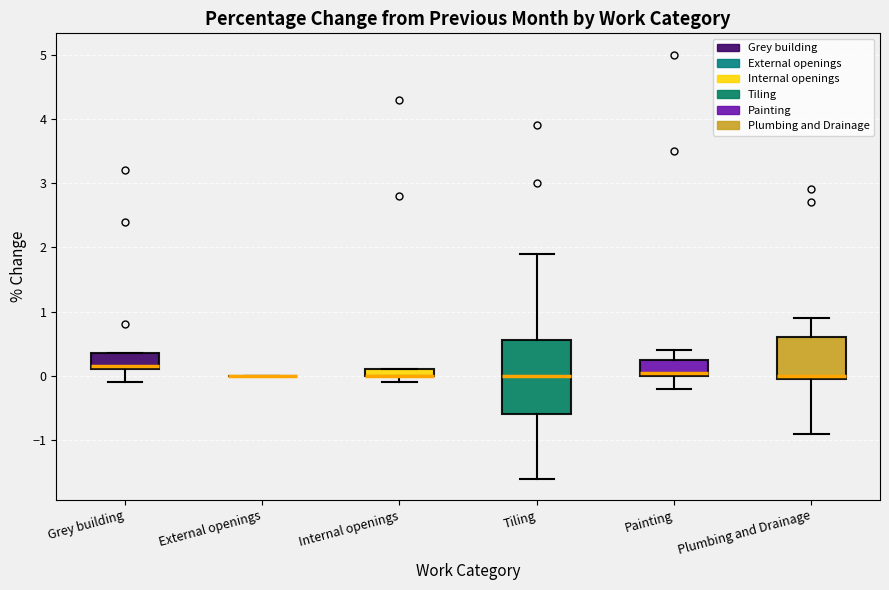

Where does the lower whisker of the box for Plumbing and Drainage end on the y-axis? The values are not printed on the chart, so give them approximately, as read against the axis.

-0.9